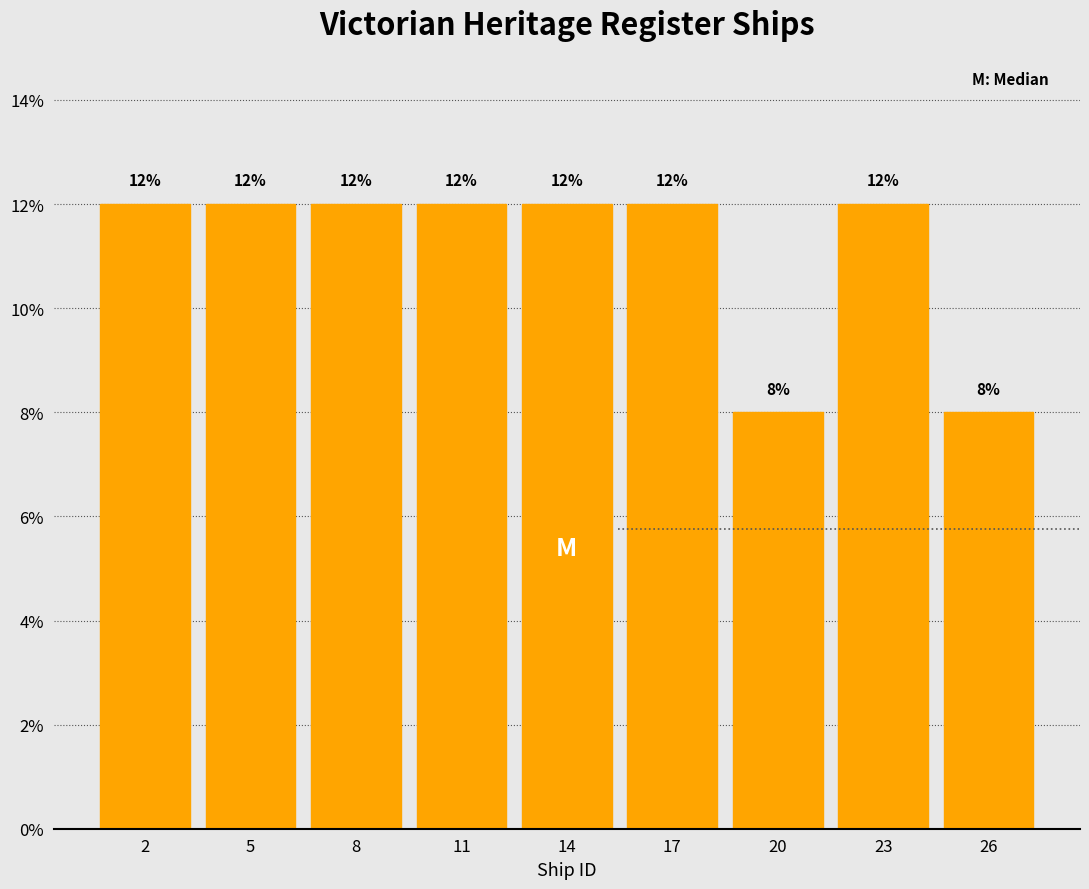

Reading right to left, what are all the values shown in this chart?

26=8	23=12	20=8	17=12	14=12	11=12	8=12	5=12	2=12